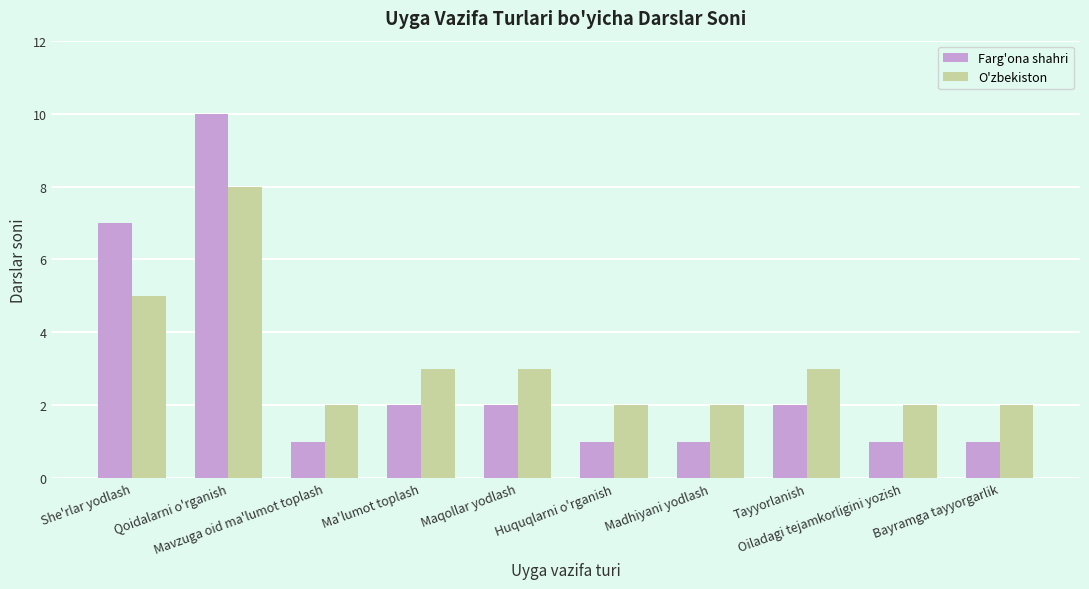

At how many categories does at least one series exceed 4?

2